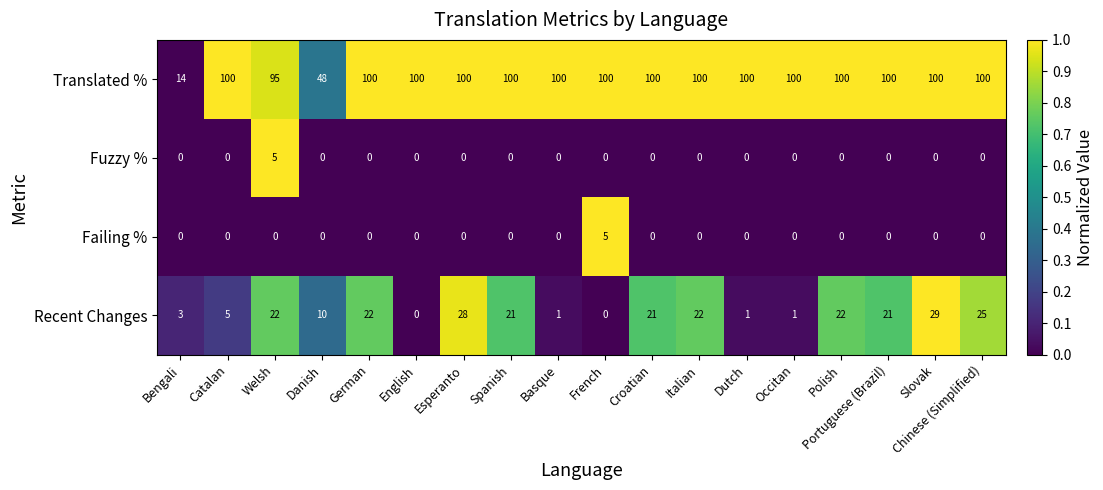

What is the greatest value displayed?

100